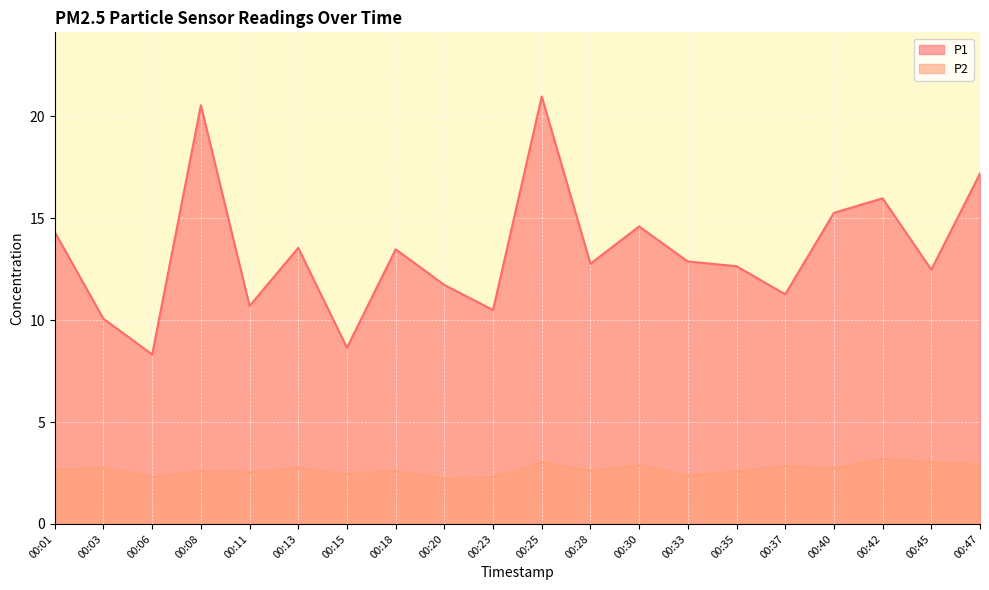

True or false: P1 and P2 intersect in this chart.

False